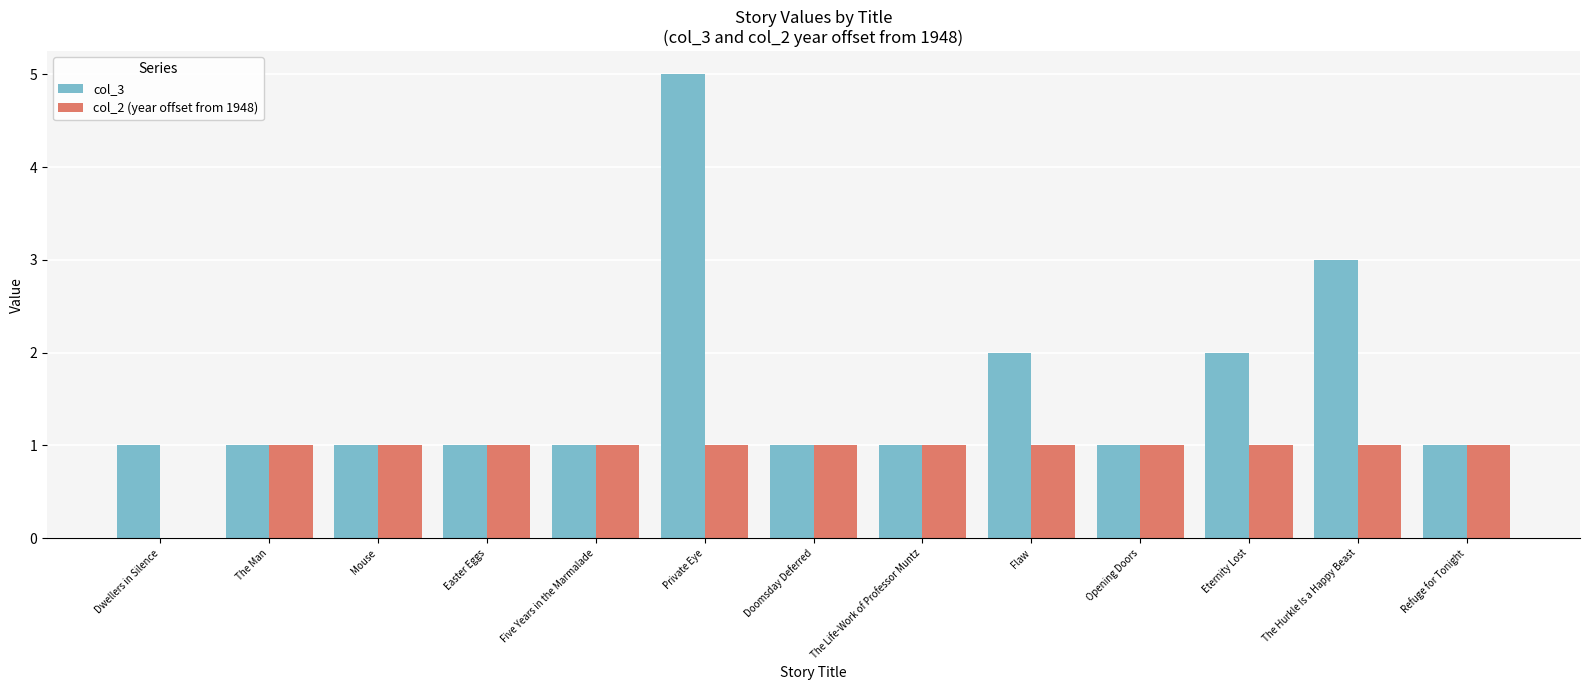

Which series changed the most between Easter Eggs and The Hurkle Is a Happy Beast?

col_3